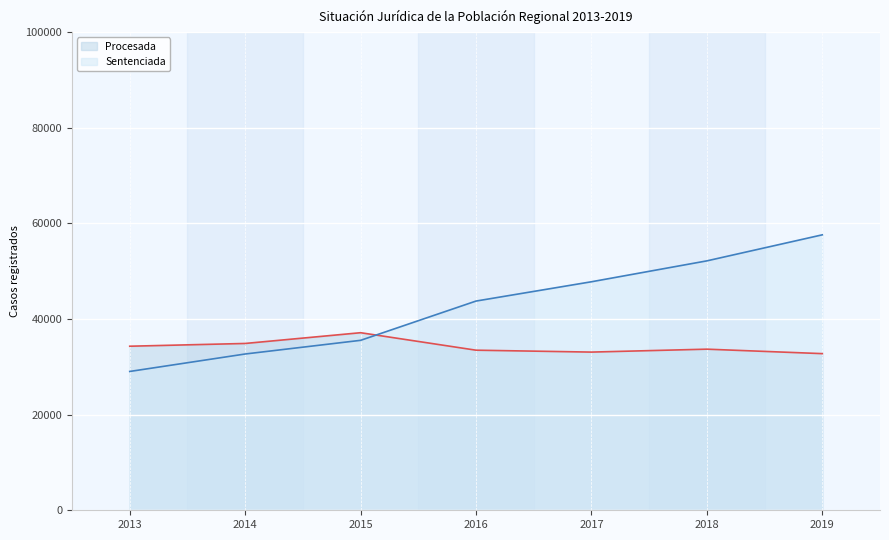

What is the average value of the Sentenciada series?

42665